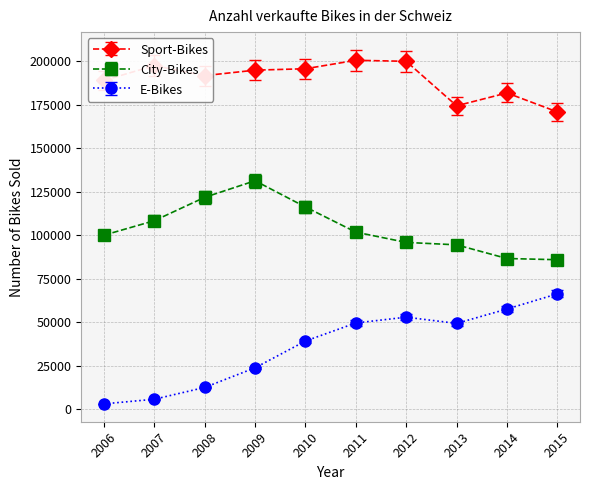

What is the value of the E-Bikes point at the 1st from the left?

3181